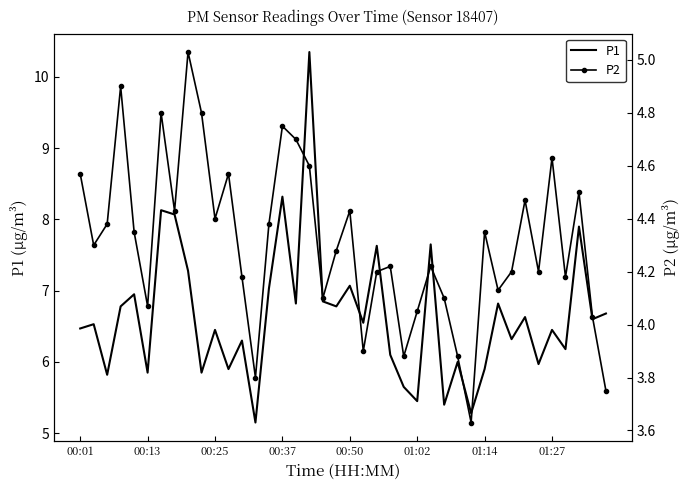

How many lines are shown in the chart?

2